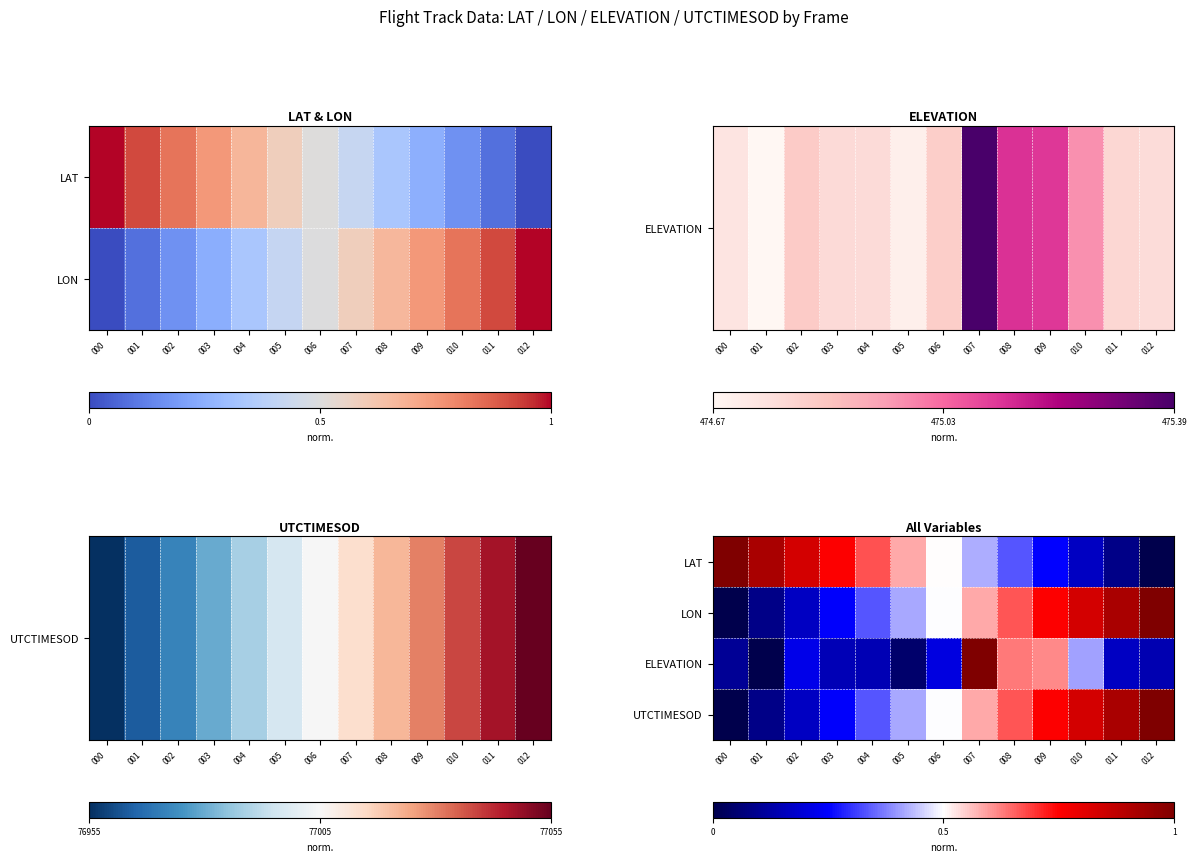

What is the total value across all series at 002?

1.4